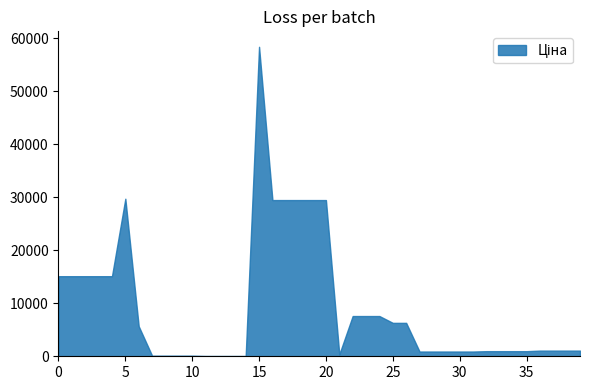

What is the difference between the maximum and minimum values?

58369.5